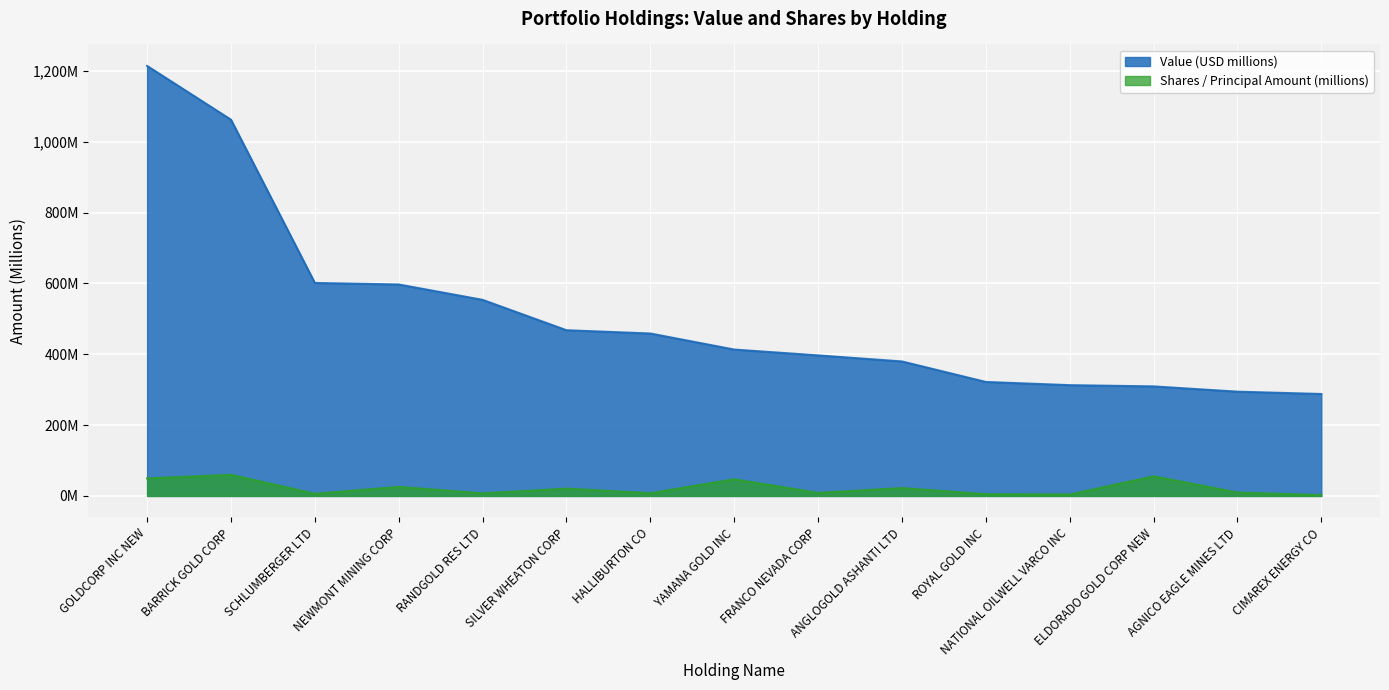

True or false: Value and Shares or principal amount intersect in this chart.

False